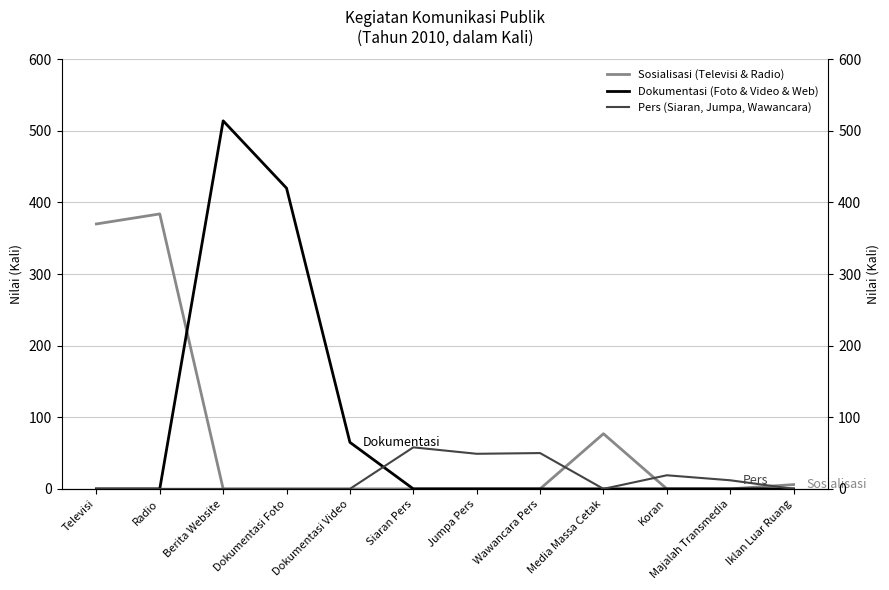

How many lines are shown in the chart?

3